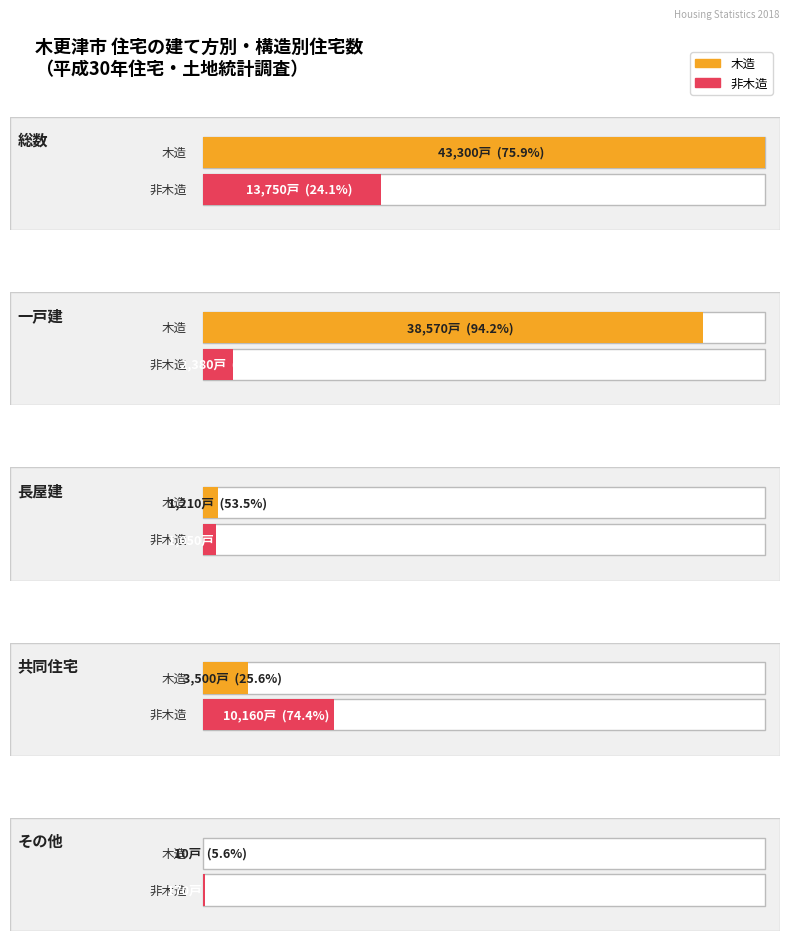

How many groups of bars are there?

5